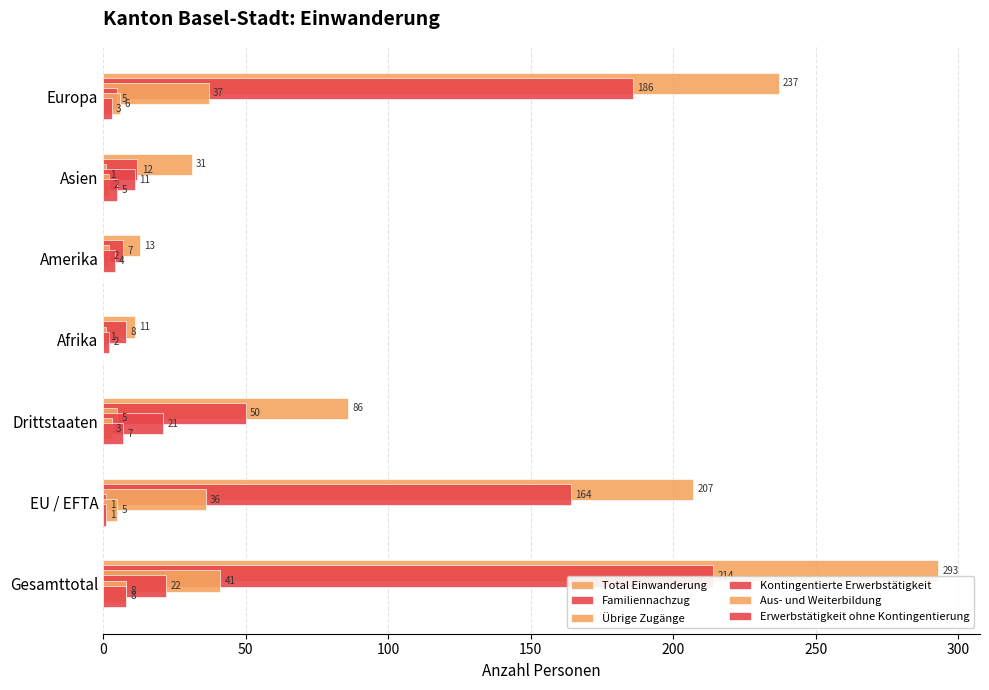

Count the number of categories in the chart.

7